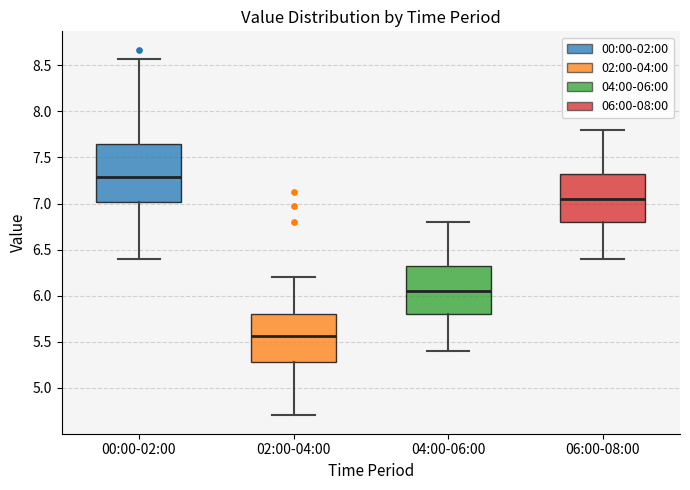

Reading left to right, read every box against the y-axis: the position of its median line, the range the box covers, and the ends of its whiskers. The values are not printed on the chart, so give them approximately, as read against the axis.

00:00-02:00: median 7.30, box 7.00 to 7.65, whiskers 6.40 to 8.55
02:00-04:00: median 5.55, box 5.30 to 5.80, whiskers 4.70 to 6.20
04:00-06:00: median 6.05, box 5.80 to 6.35, whiskers 5.40 to 6.80
06:00-08:00: median 7.05, box 6.80 to 7.35, whiskers 6.40 to 7.80